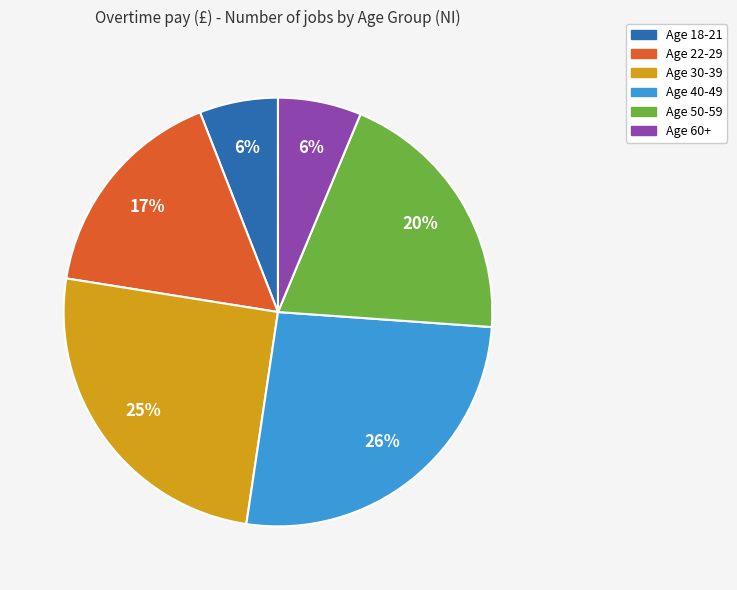

How many slices are in this pie chart?

6